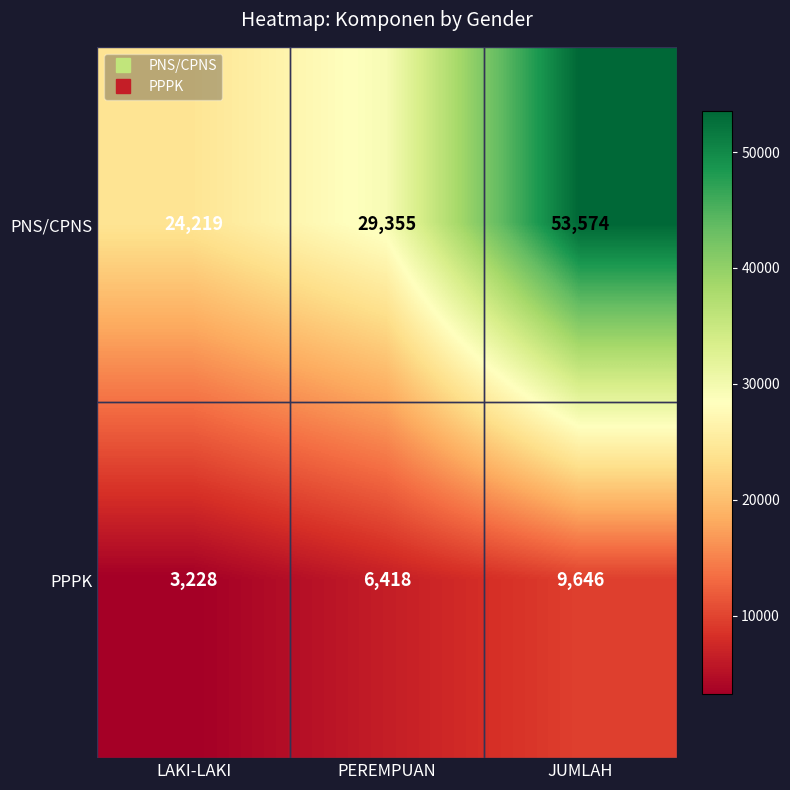

Is it true that PPPK equals 9646 at JUMLAH?

True